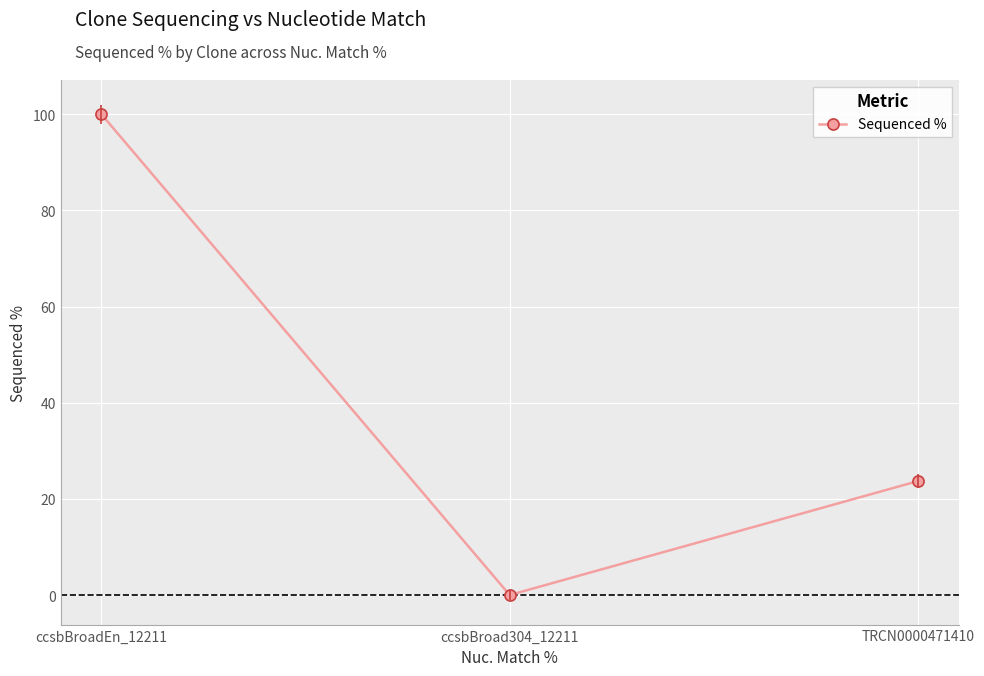

How many data points are above 23?

2